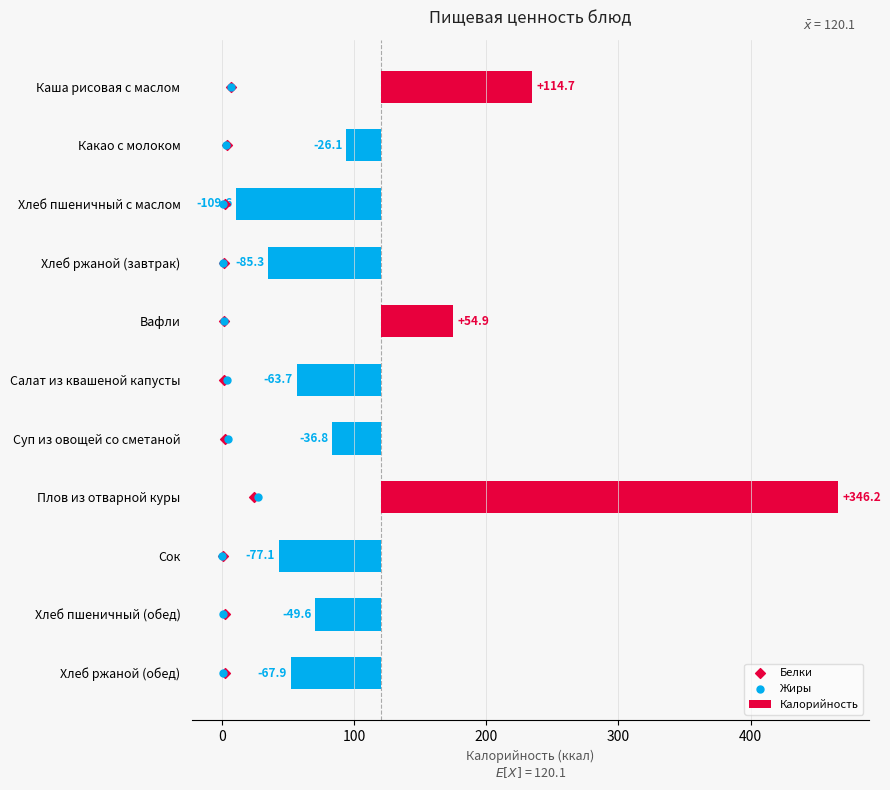

Which series reaches the maximum Y coordinate?

Калорийность